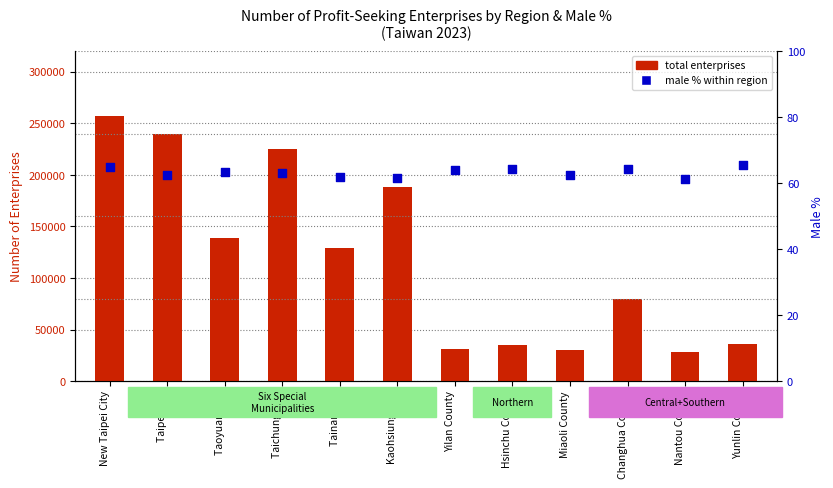

Which series has the largest Y range (max minus min)?

total enterprises